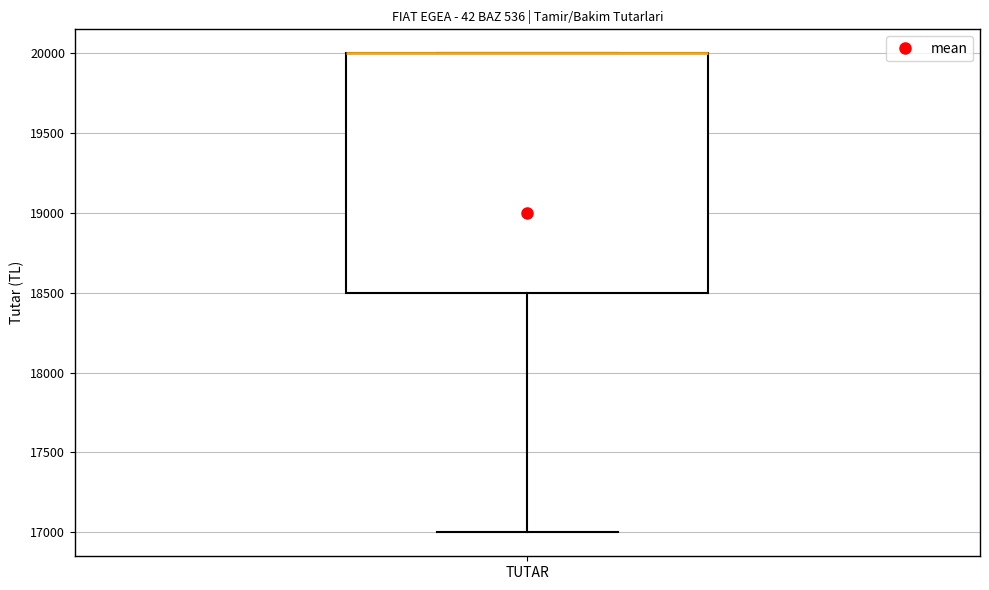

Transcribe this box plot: give where the median line is, the range the box spans, and where the two whiskers end, as read against the y-axis. The values are not printed on the chart, so give them approximately, as read against the axis.

median 20000 (drawn on the box's upper edge), box 18500 to 20000, whiskers 17000 to 20000